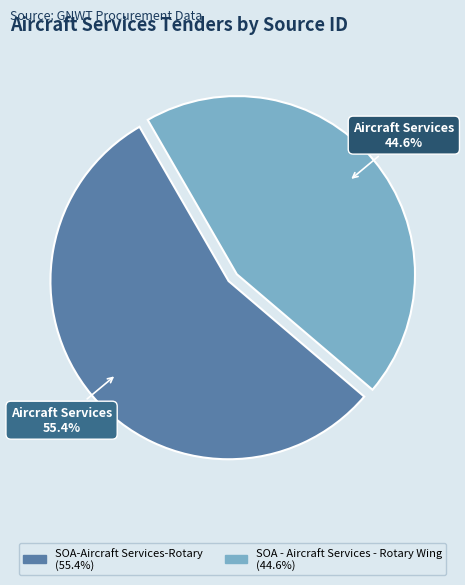

Count the number of slices in the pie.

2